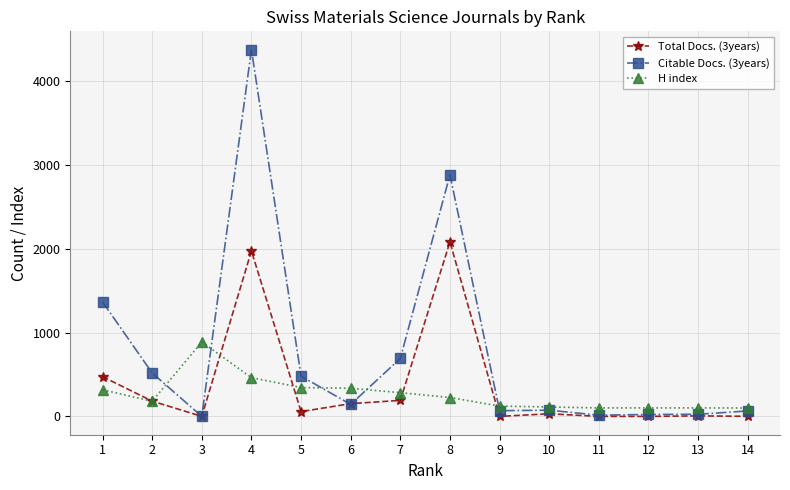

What is the difference between the highest and lowest values at 8?

2656